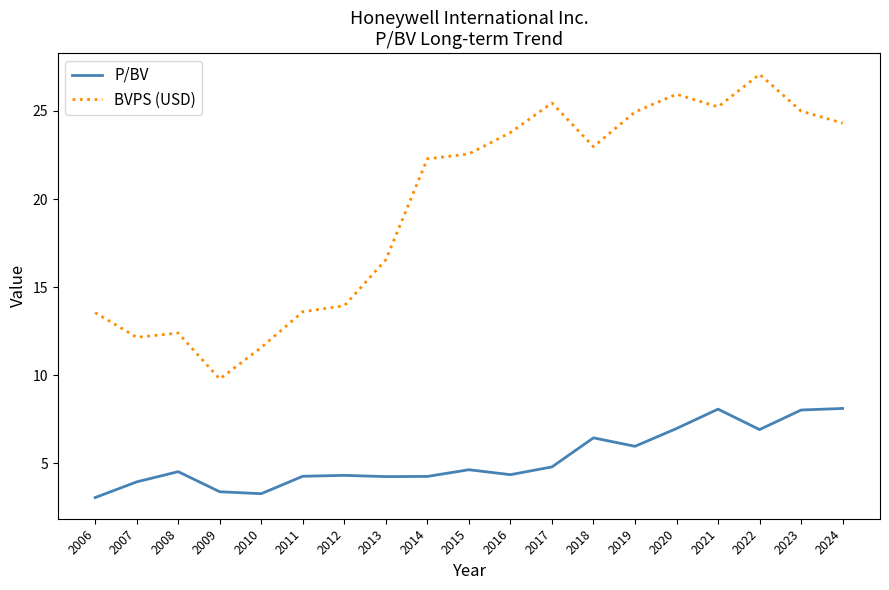

What are all the series names shown in the legend?

P/BV, BVPS (USD)